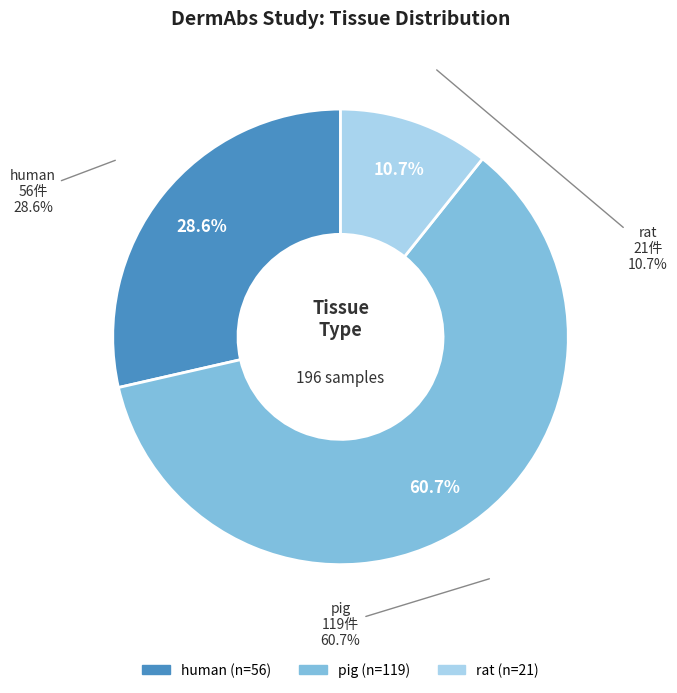

What is the majority slice?

pig